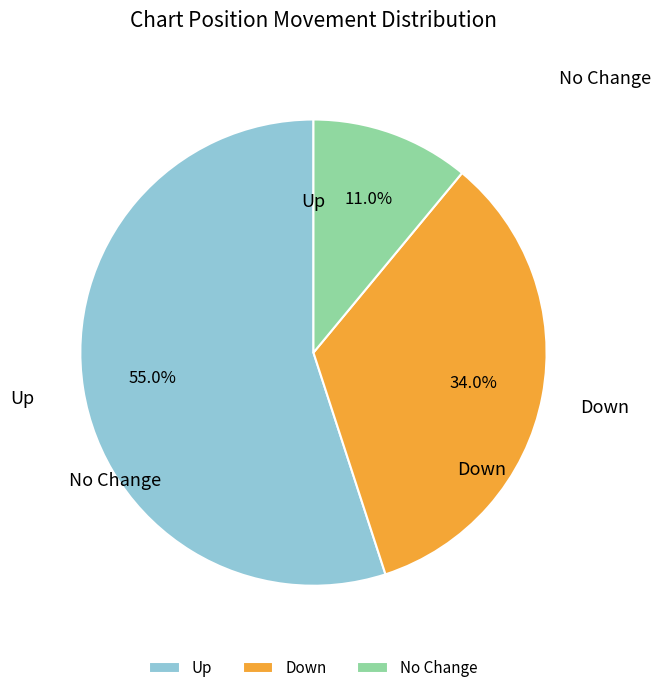

To the nearest percent, what is the average slice percentage?

33%